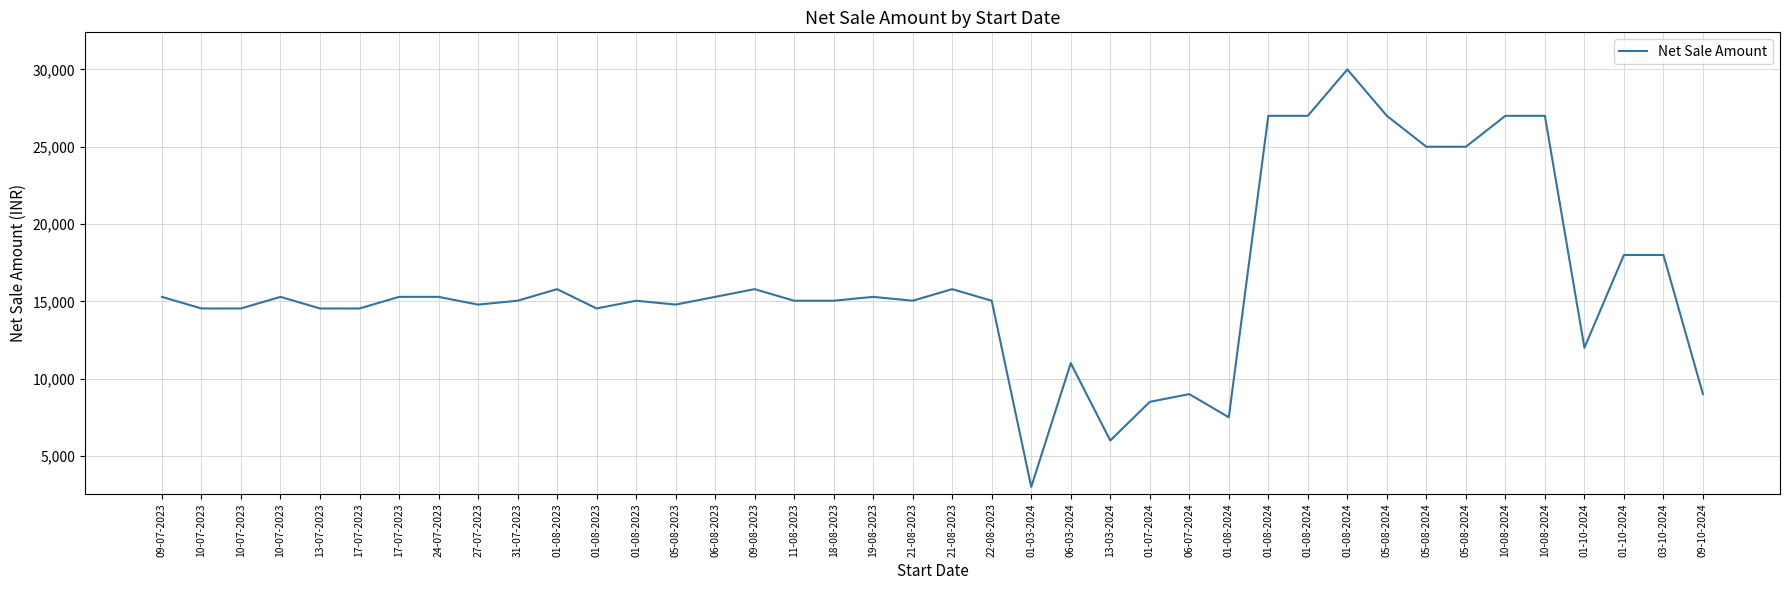

How many interior local peaks (higher than both neighbors) does the data have?

9